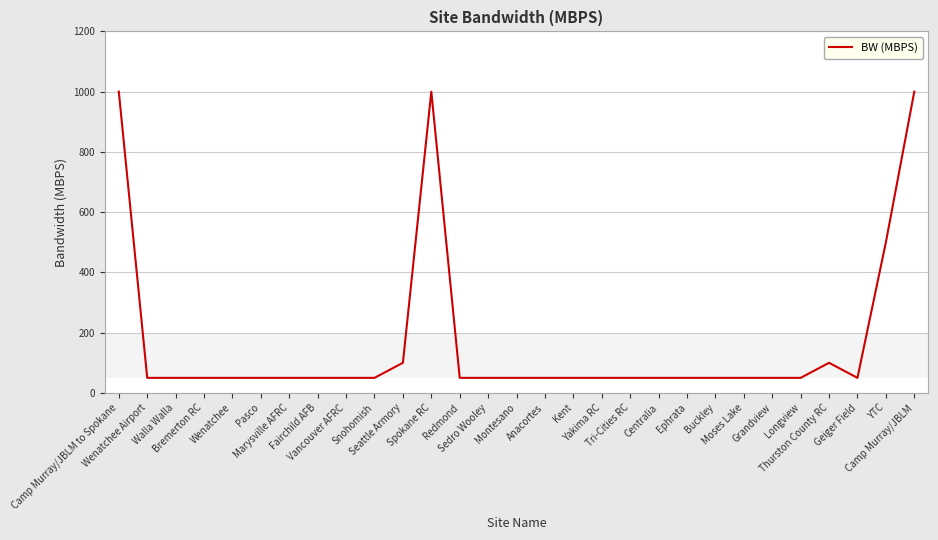

What is the difference between the maximum and minimum values?

950